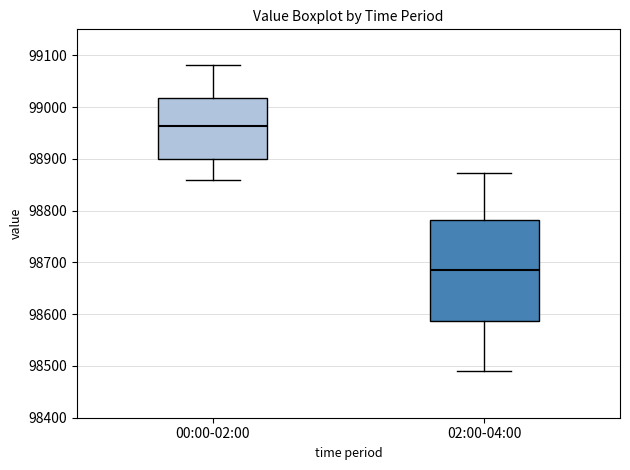

Reading left to right, transcribe this box plot: for each box, give where its median line is, the range the box spans, and where its two whiskers end, as read against the y-axis. The values are not printed on the chart, so give them approximately, as read against the axis.

00:00-02:00: median 98960, box 98900 to 99020, whiskers 98860 to 99080
02:00-04:00: median 98690, box 98590 to 98780, whiskers 98490 to 98870